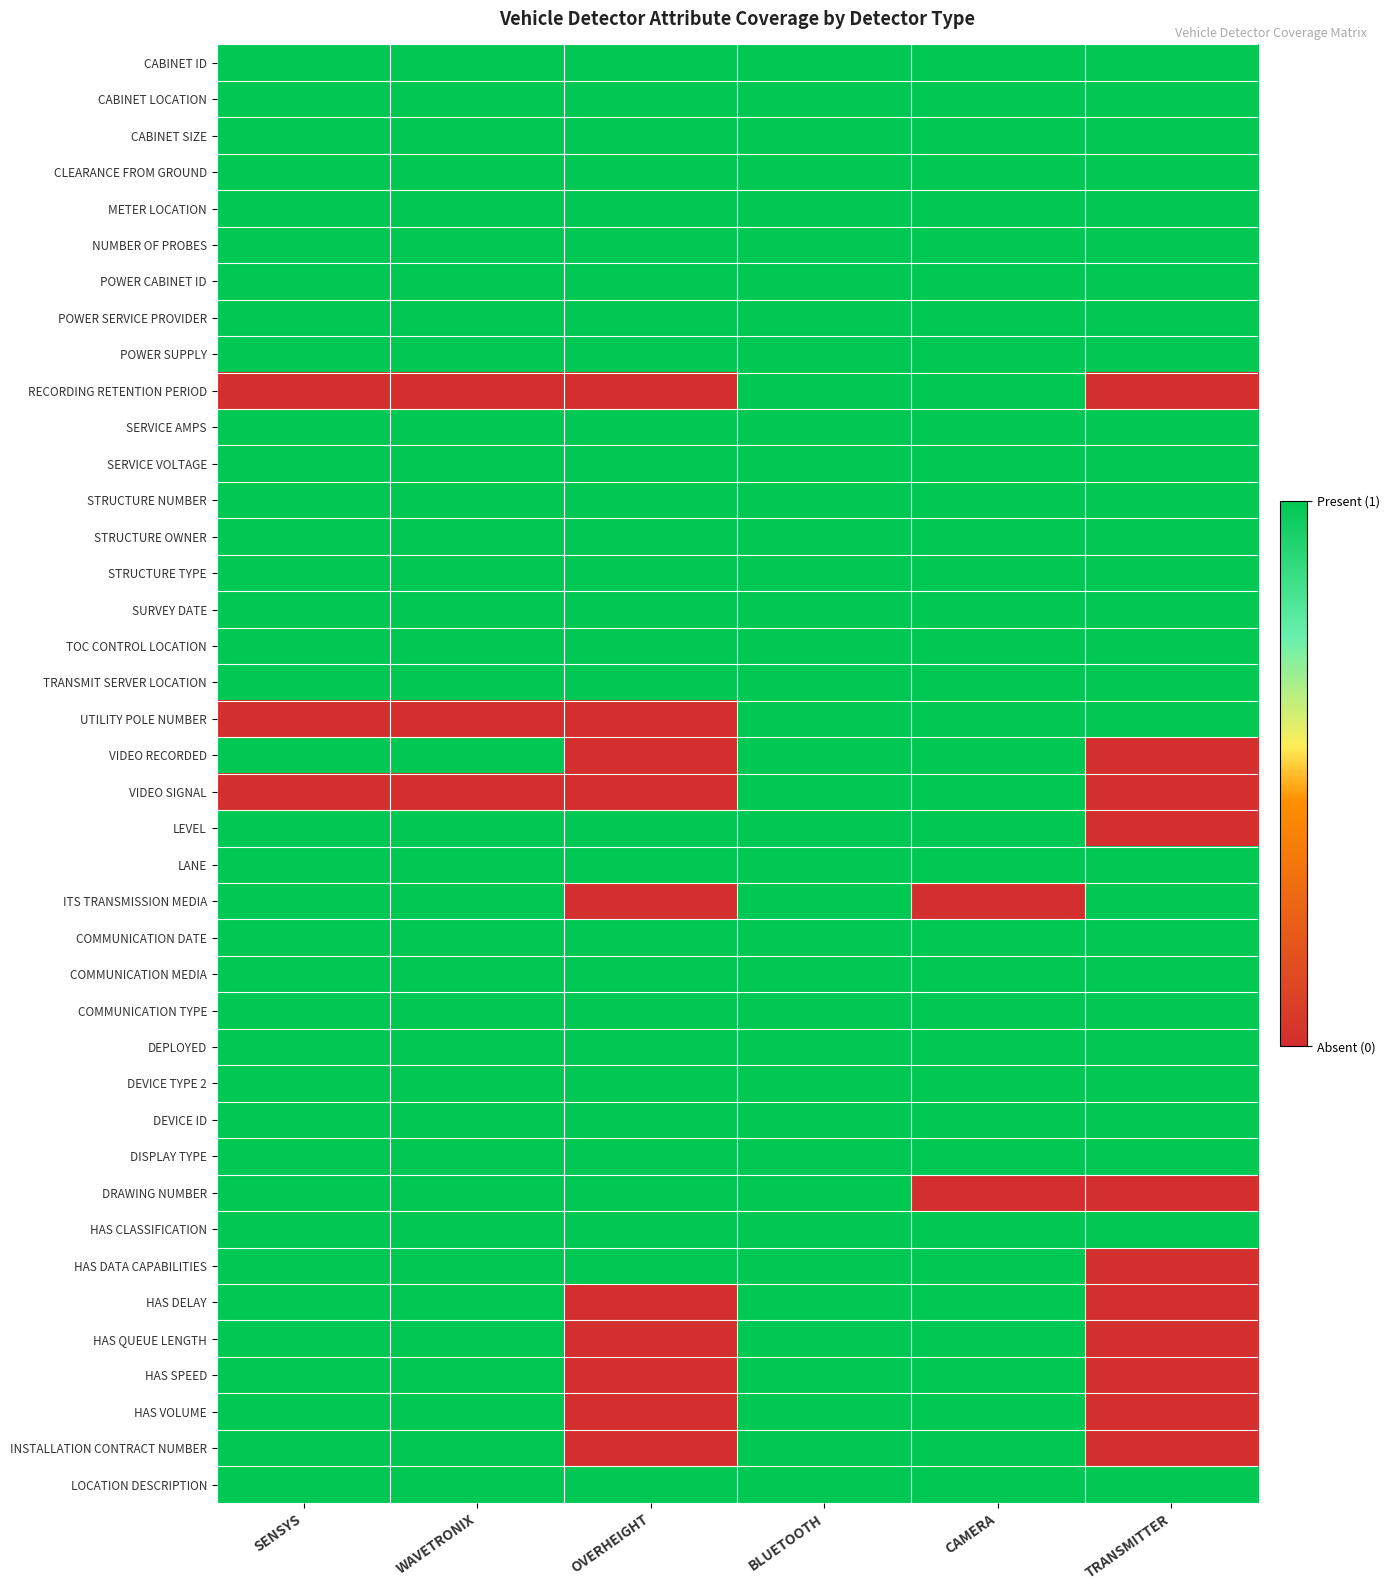

At how many categories does at least one series exceed 0?

6